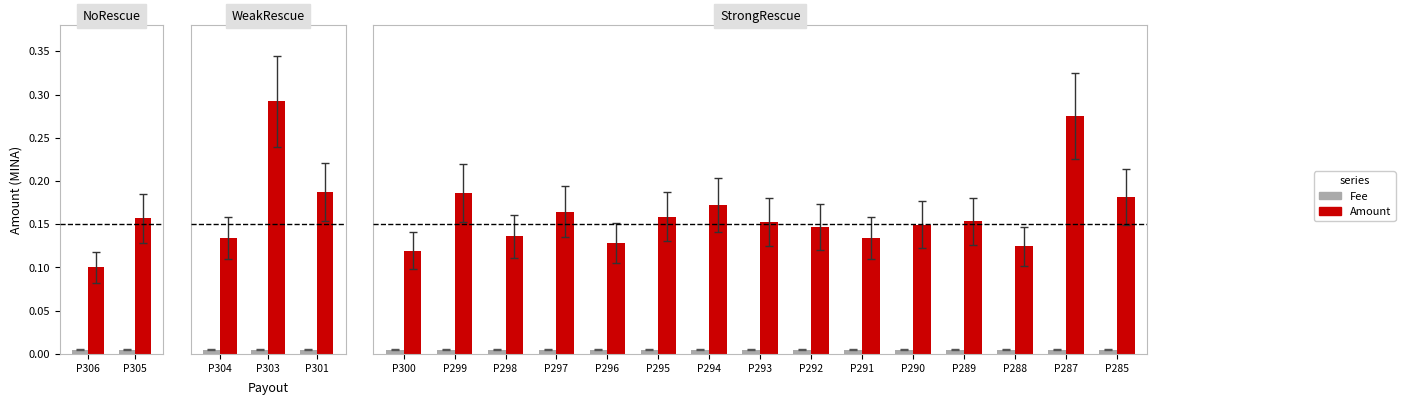

True or false: Fee has a value of 0.0 at P285.

True